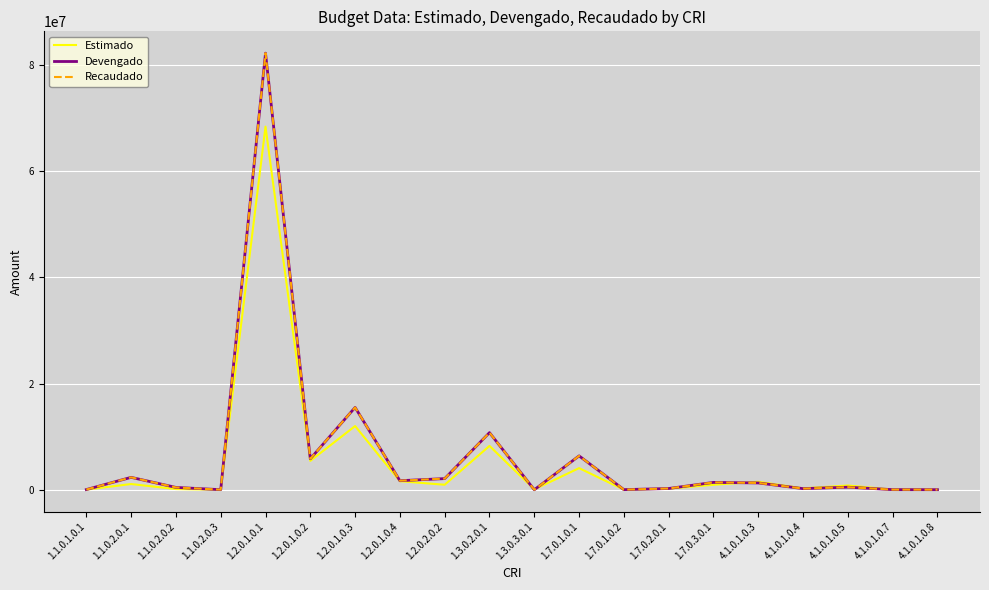

Is this an area chart (filled region under the line)?

No